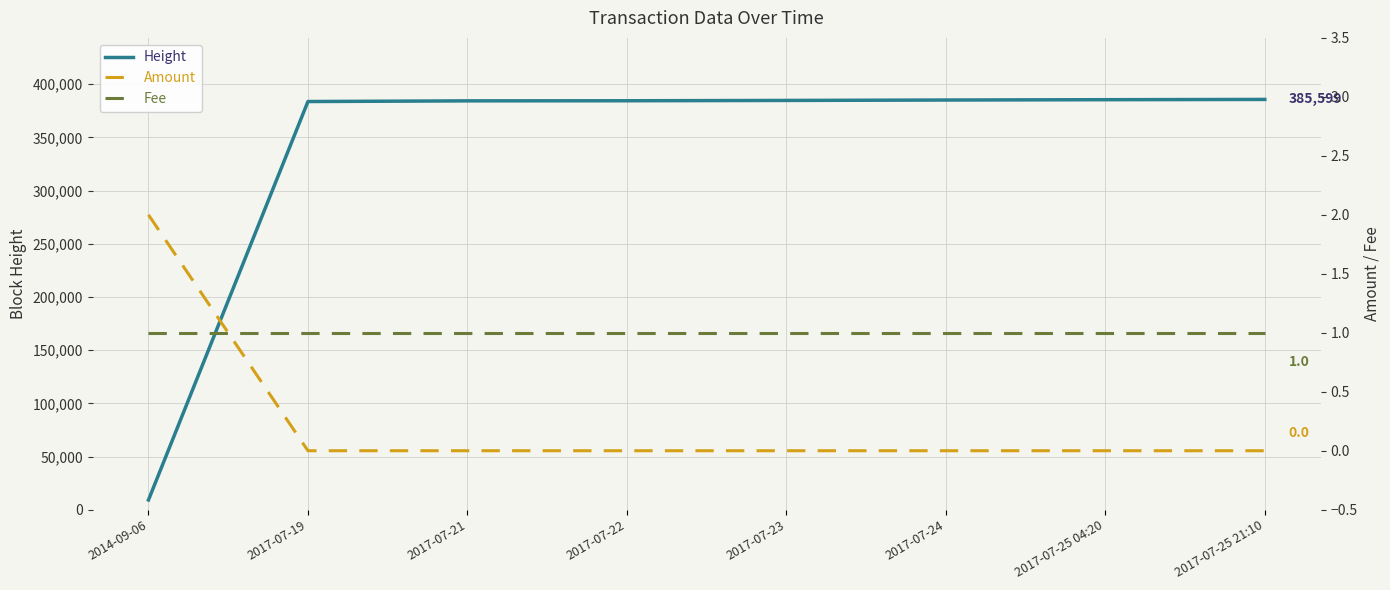

Reading left to right, extract all data points from this chart.

Height: 9146	383625	384255	384349	384648	385042	385353	385599
Amount: 2	0	0	0	0	0	0	0
Fee: 1	1	1	1	1	1	1	1